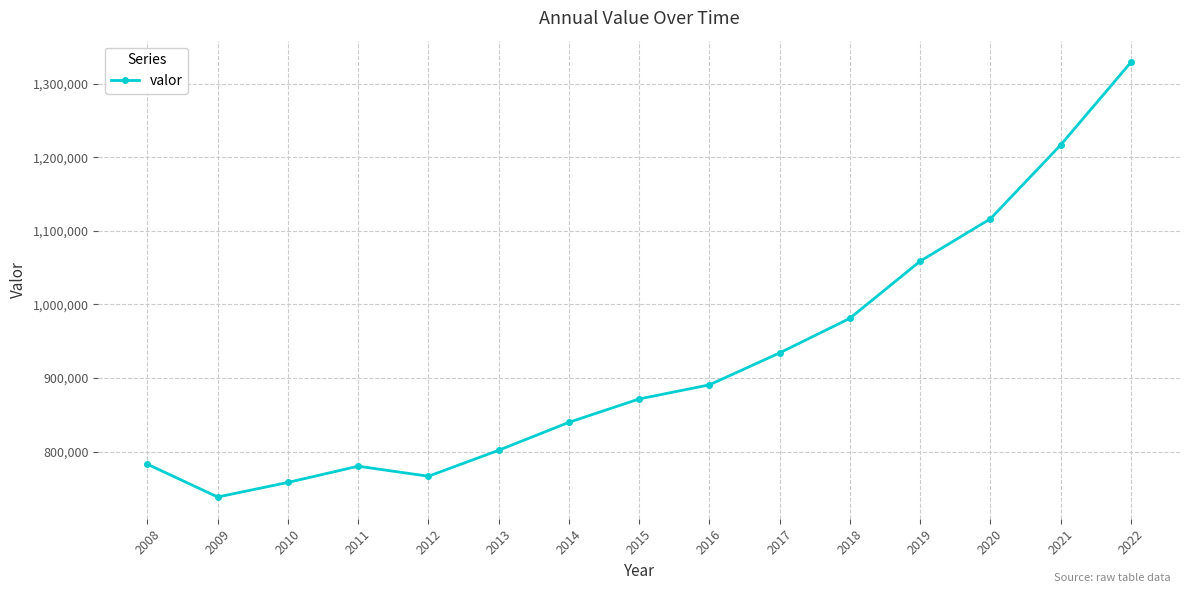

How many lines are shown in the chart?

1